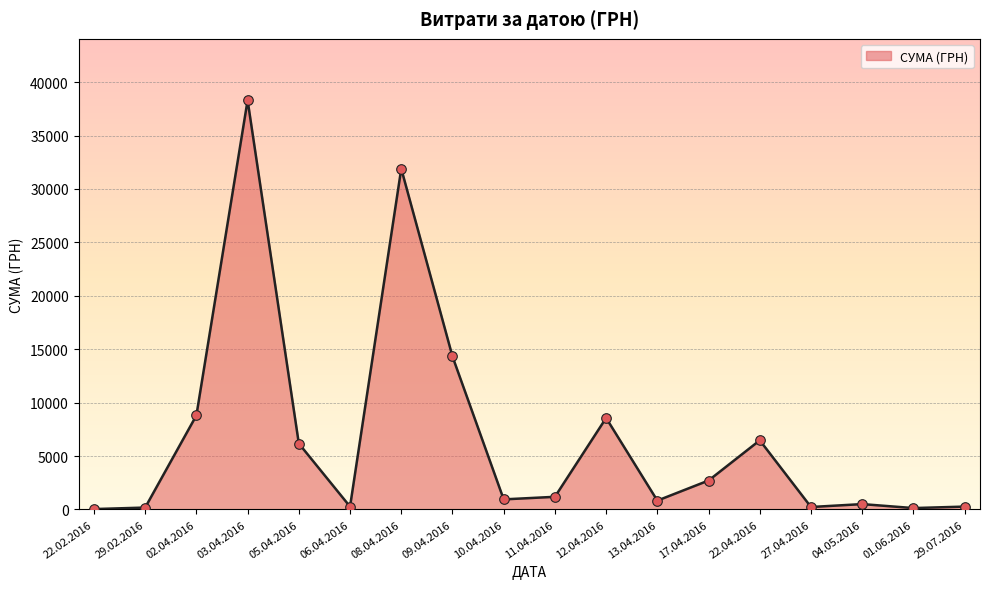

What is the maximum value shown in the chart?

38303.0